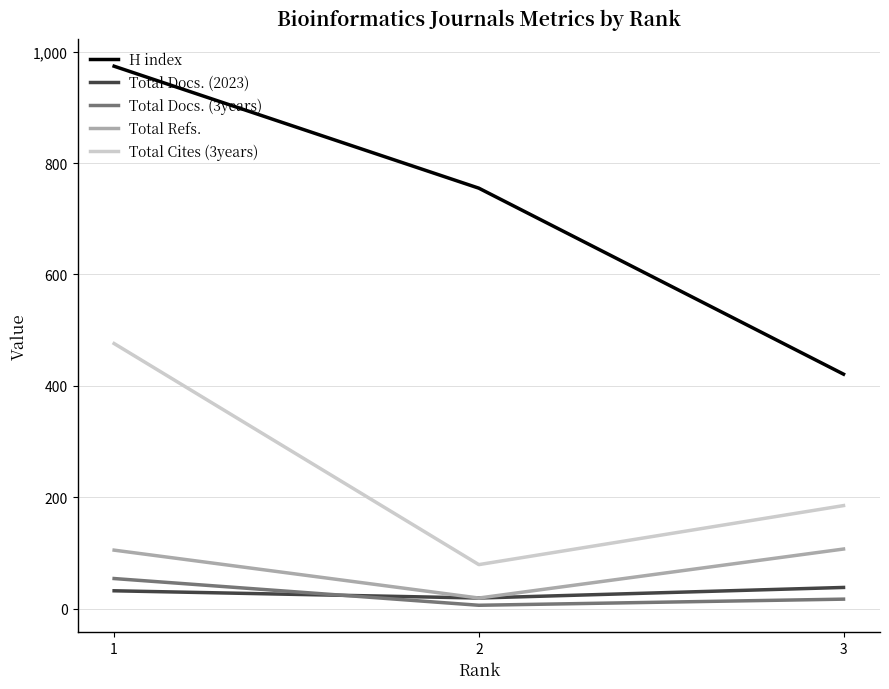

At 3, list the series in order from smallest to largest.

Total Docs. (3years), Total Docs. (2023), Total Refs., Total Cites (3years), H index